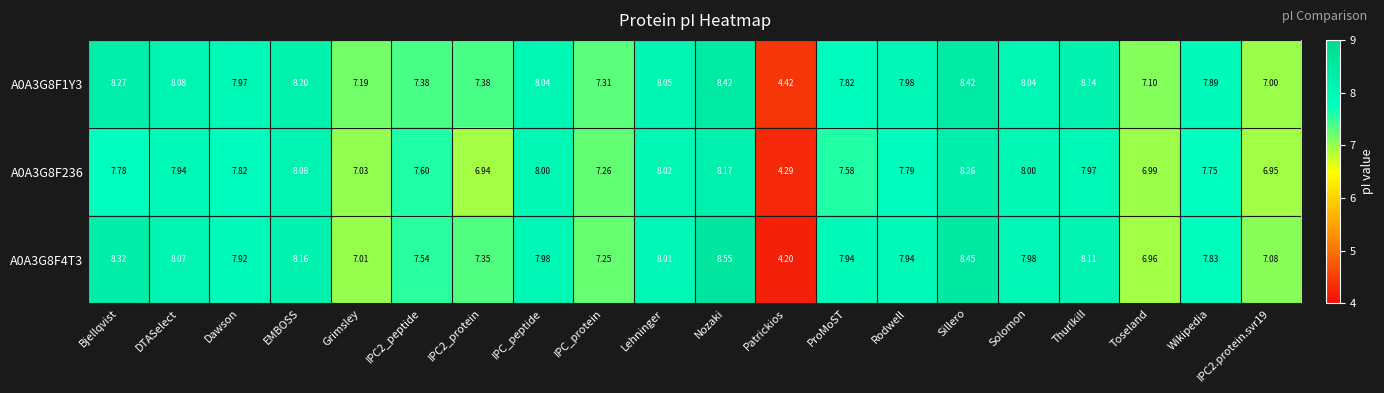

At which category is the sum across all series the highest?

Nozaki